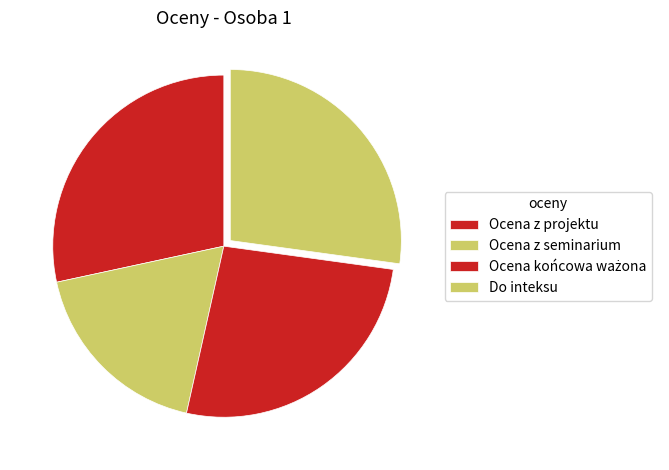

To the nearest percent, what is the difference between the Do inteksu and Ocena z seminarium slice percentages?

9%